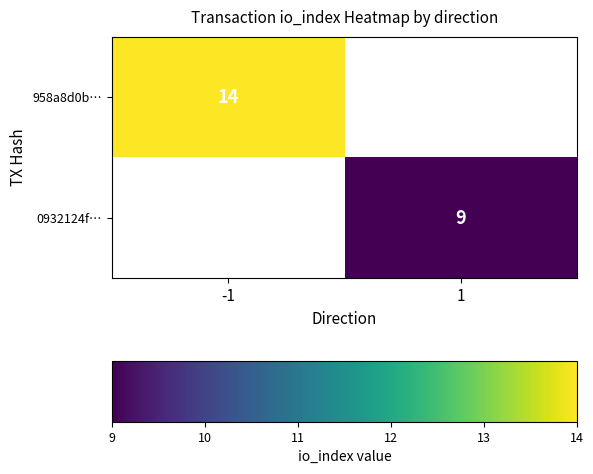

The value of 958a8d0b… at -1 is 25. True or false?

False